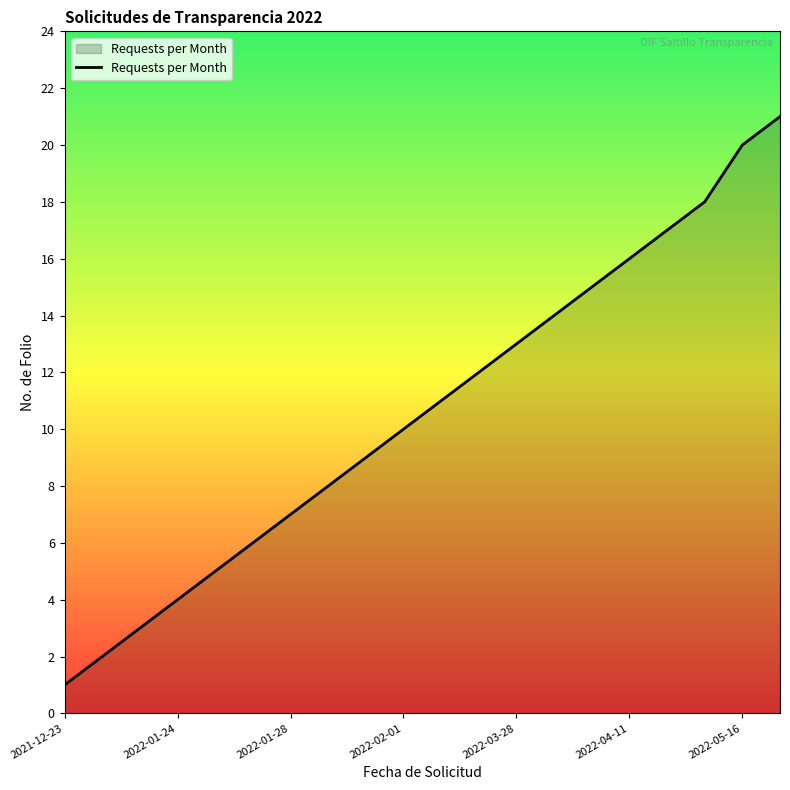

What is the difference between the maximum and minimum values?

20